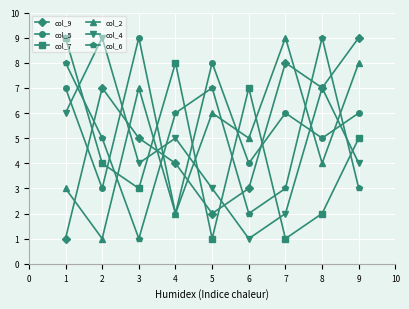

Rank the series at 7 from highest to lowest value.

col_2, col_9, col_5, col_6, col_4, col_7